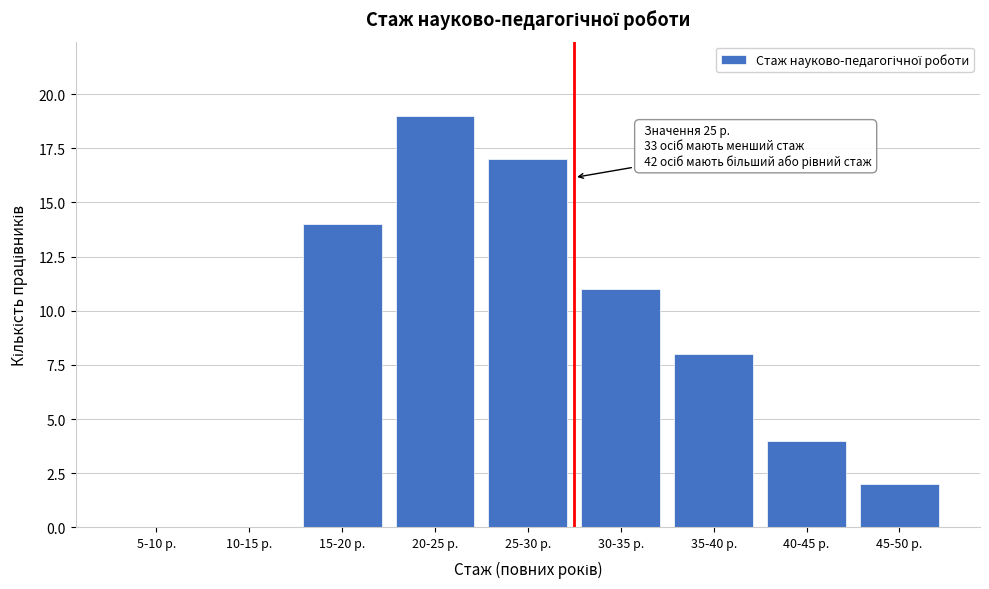

Reading left to right, what are all the values shown in this chart?

5-10 р.=0	10-15 р.=0	15-20 р.=14	20-25 р.=19	25-30 р.=17	30-35 р.=11	35-40 р.=8	40-45 р.=4	45-50 р.=2